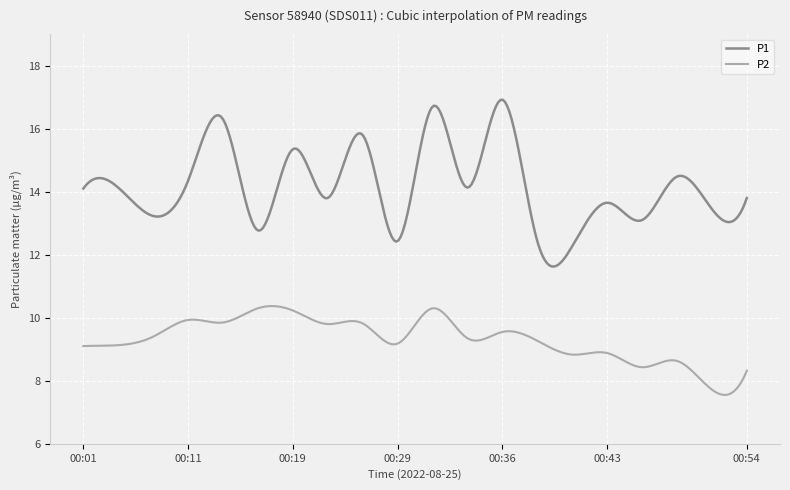

Which series has the largest total across all categories?

P1